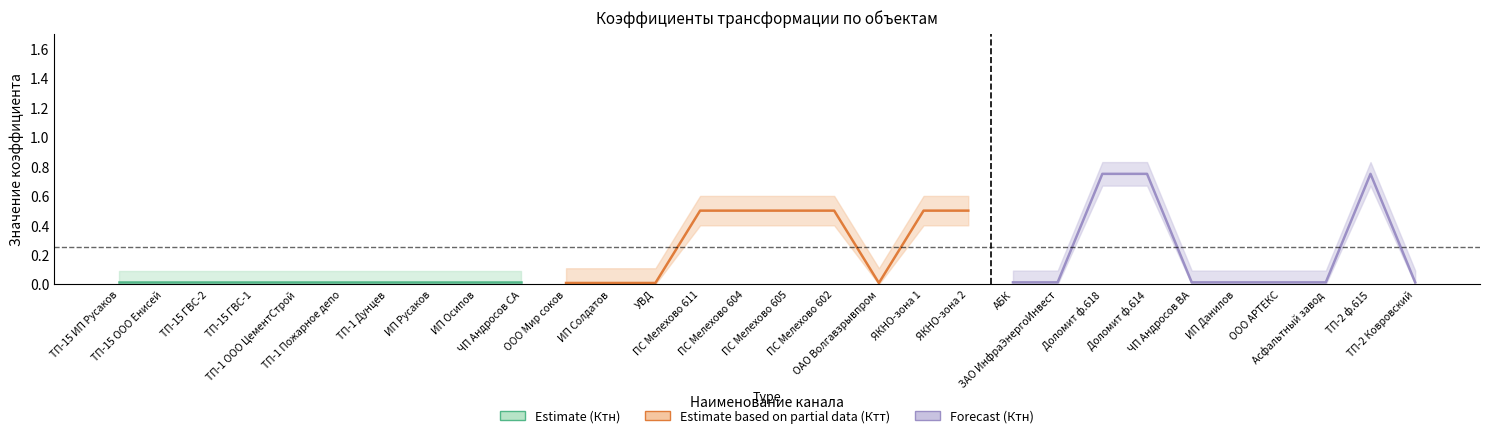

How many lines are shown in the chart?

3